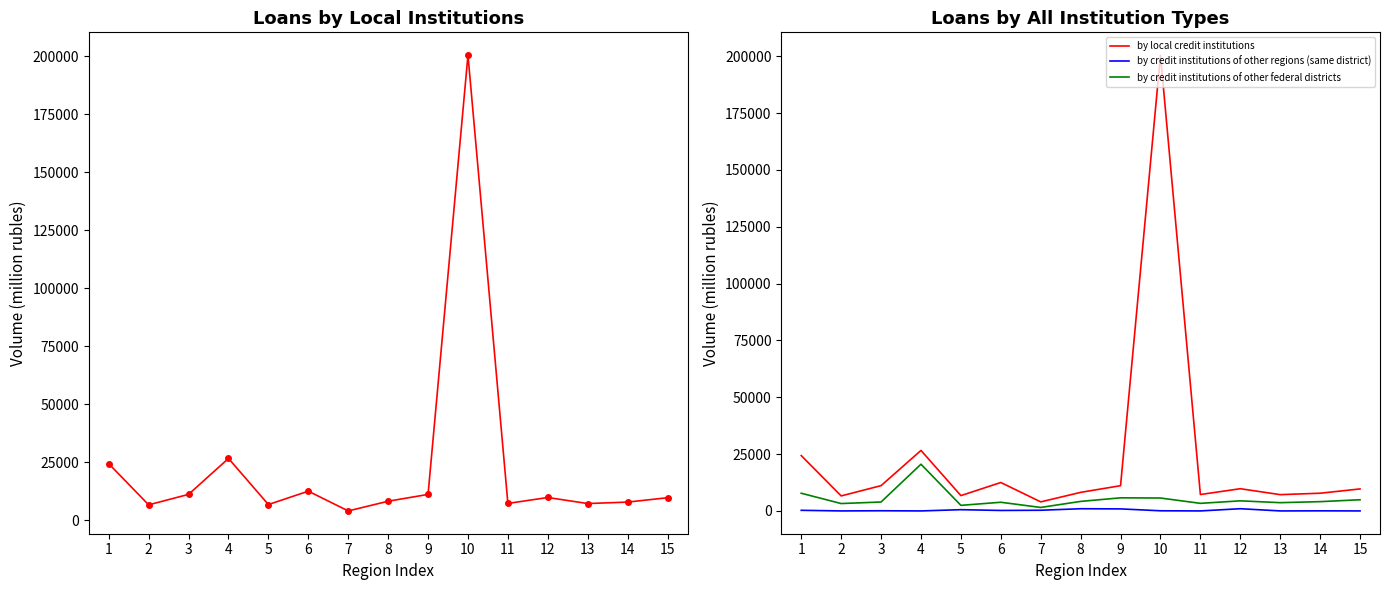

What is the sum of all by credit institutions of other regions (same district) values?

4357